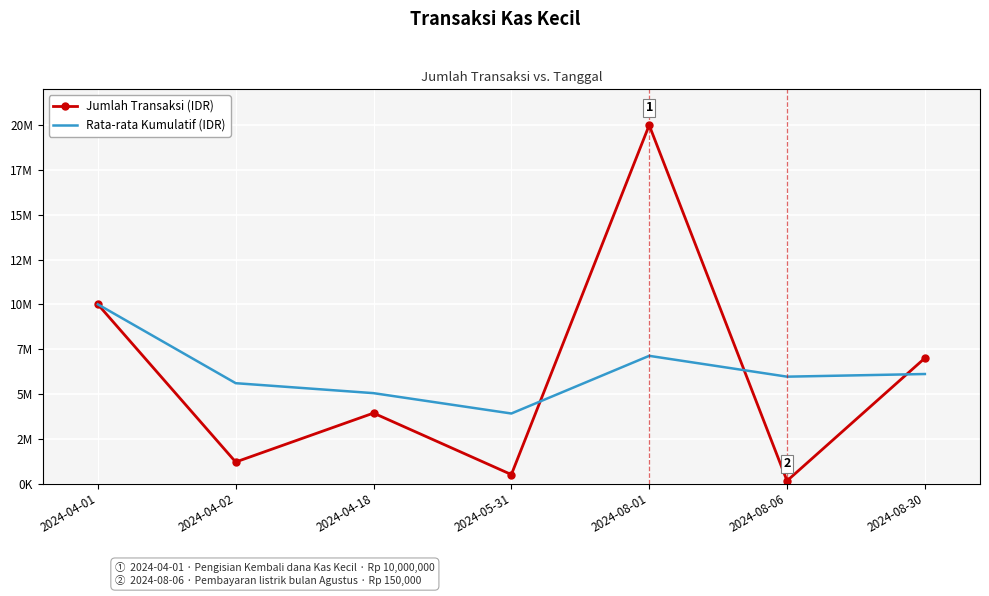

What are all the series names shown in the legend?

Jumlah Transaksi (IDR), Rata-rata Kumulatif (IDR)